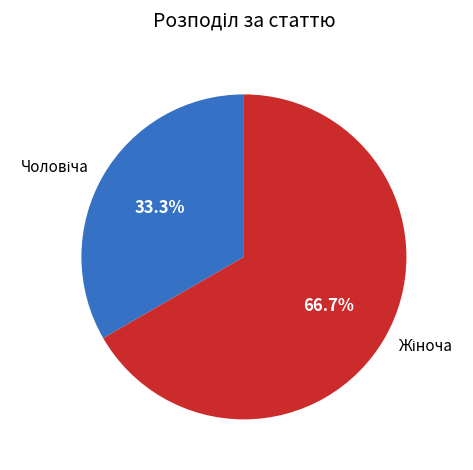

Is there a majority slice in this chart?

Yes